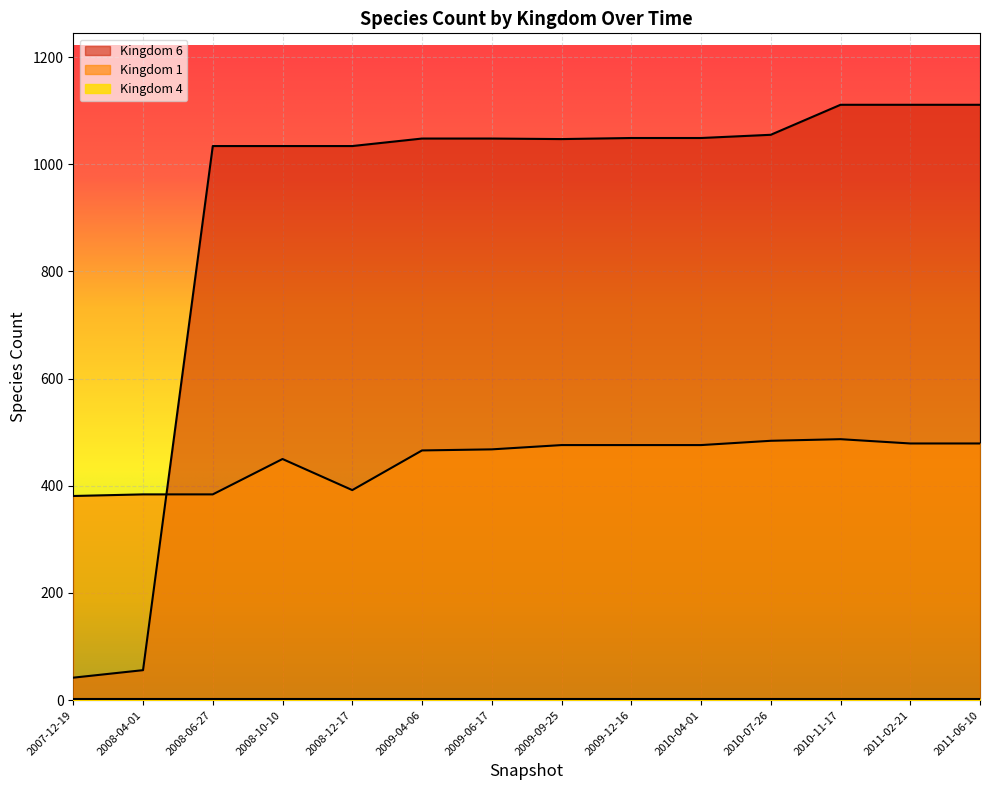

How many interior local valleys does the 1 series have?

1